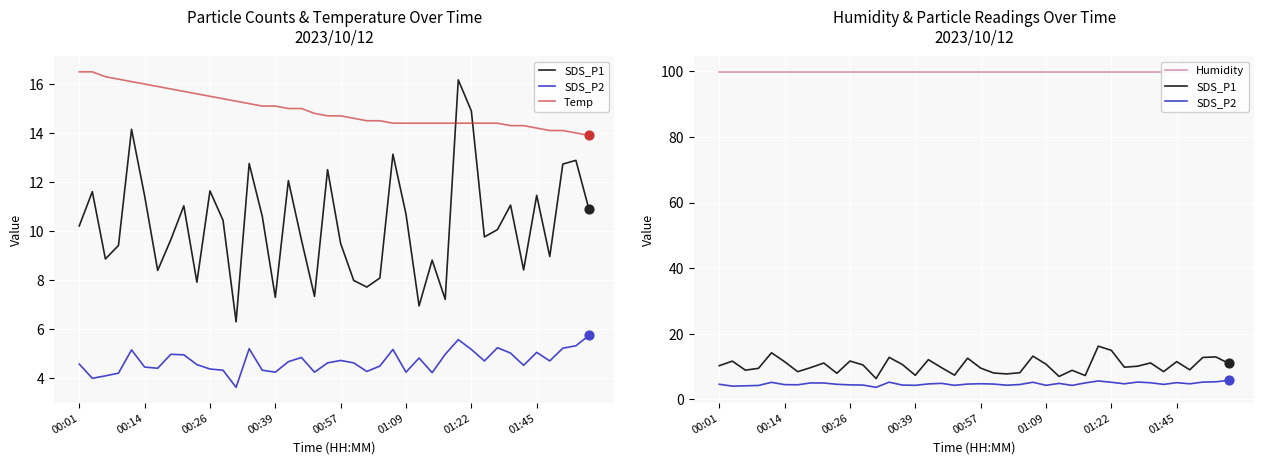

Is the value of SDS_P2 at 36 greater than the value of SDS_P1 at 00:57?

No